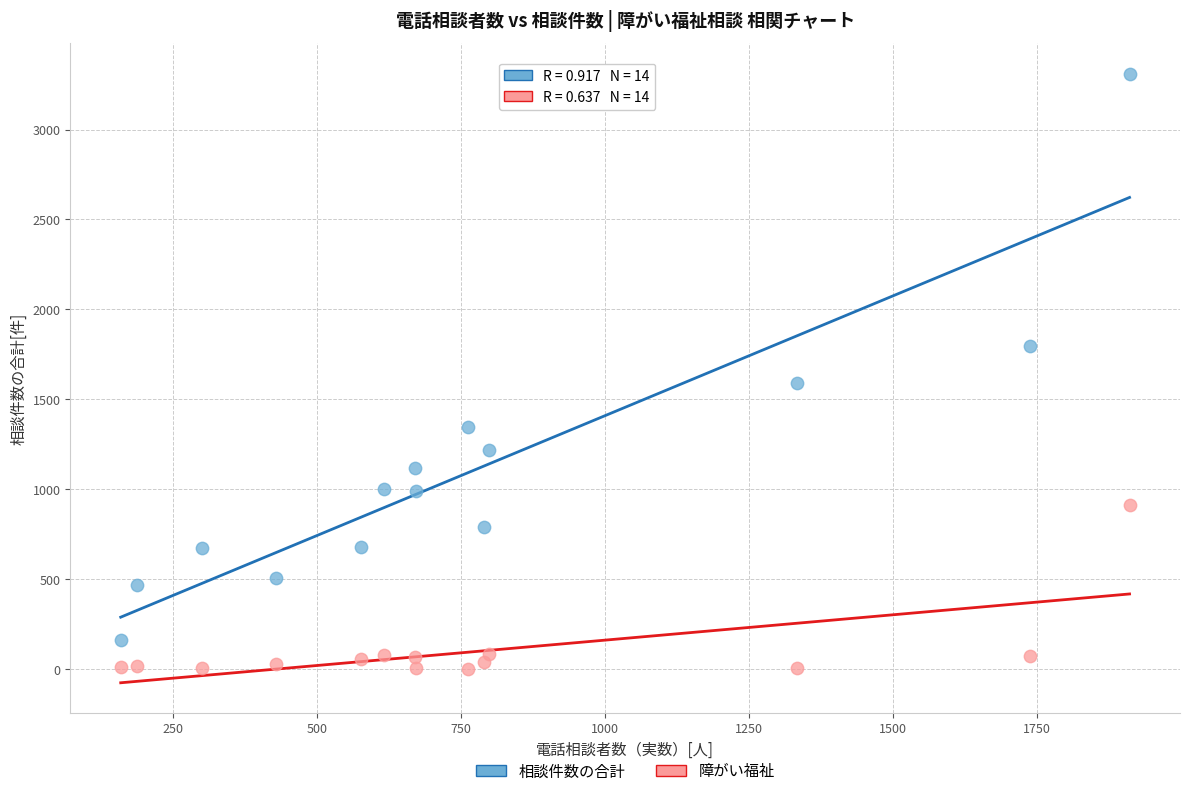

Across all data points, what is the range of Y values (max minus min)?

3311